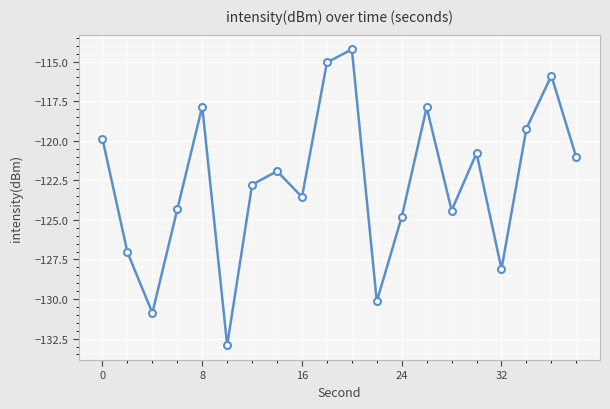

What is the minimum value shown in the chart?

-132.9